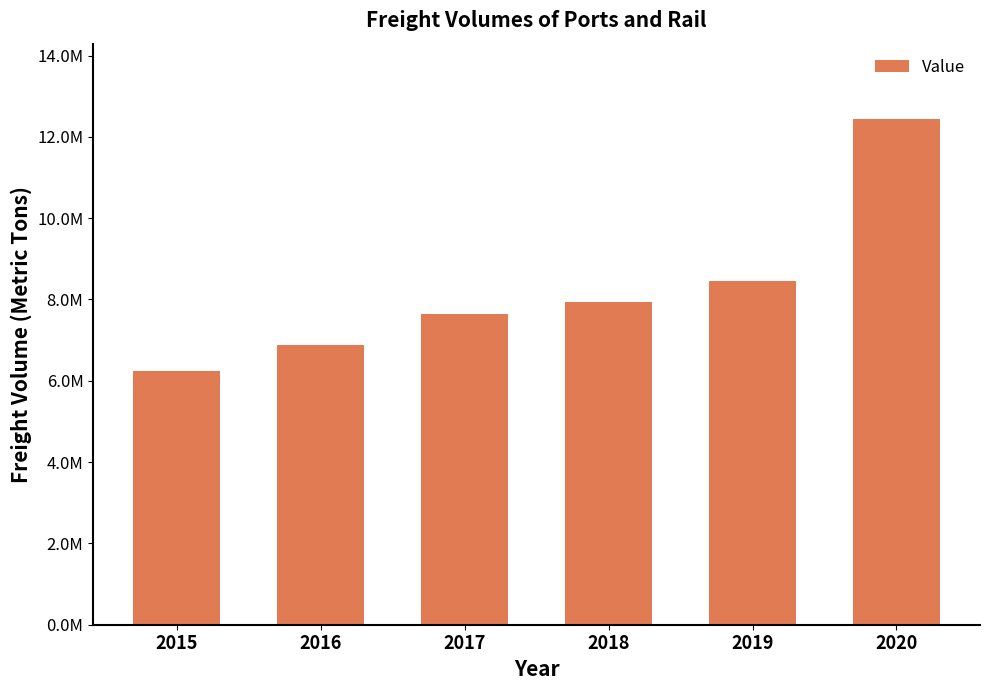

Rank the categories by value from highest to lowest.

2020, 2019, 2018, 2017, 2016, 2015